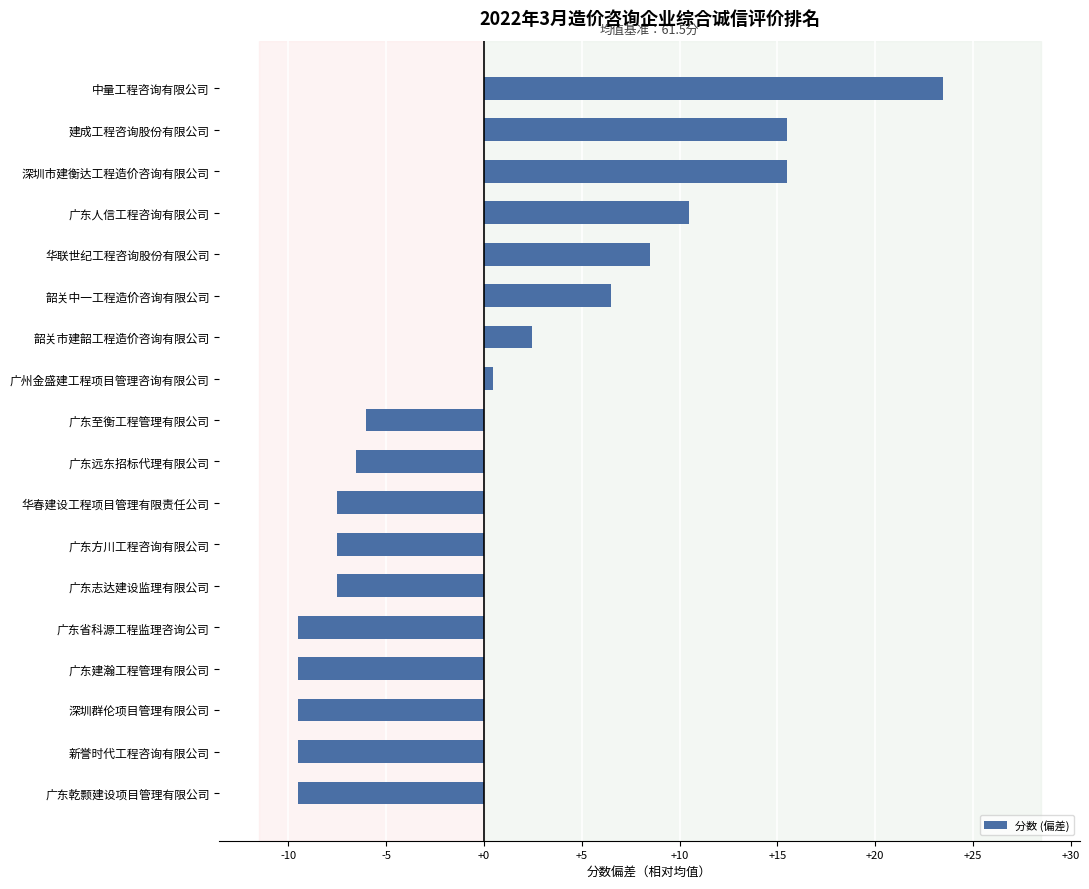

What is the approximate value at 华联世纪工程咨询股份有限公司?

8.5